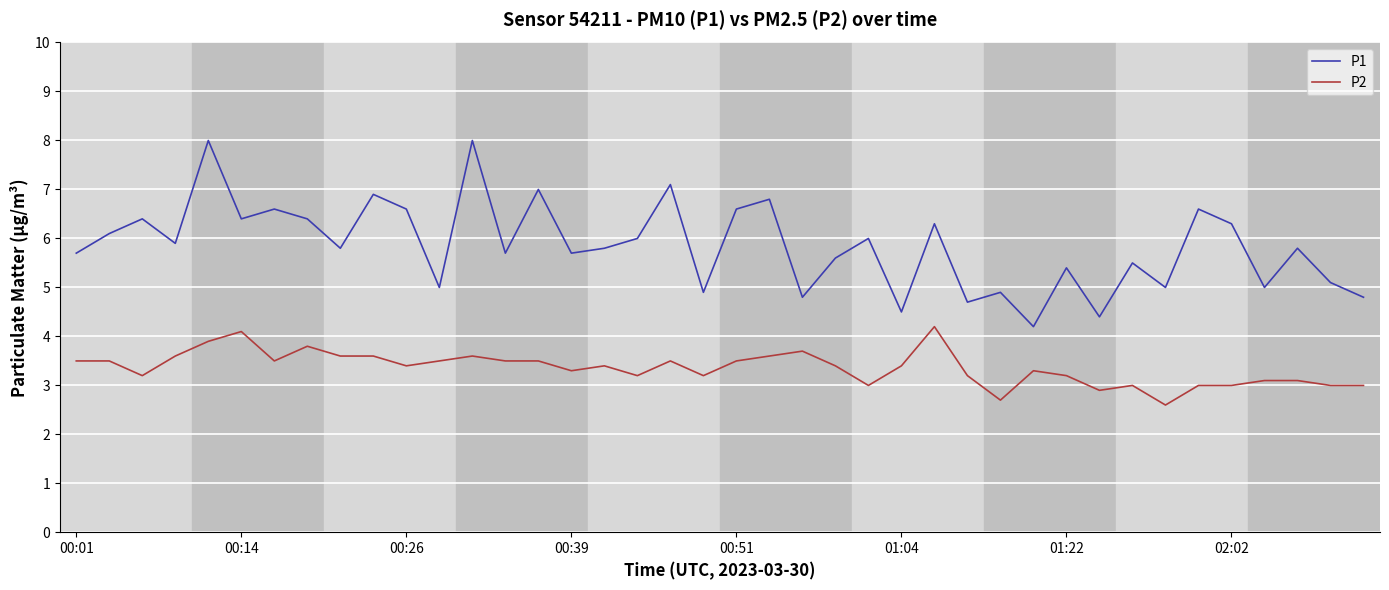

List the series in order of their overall mean, highest first.

P1, P2